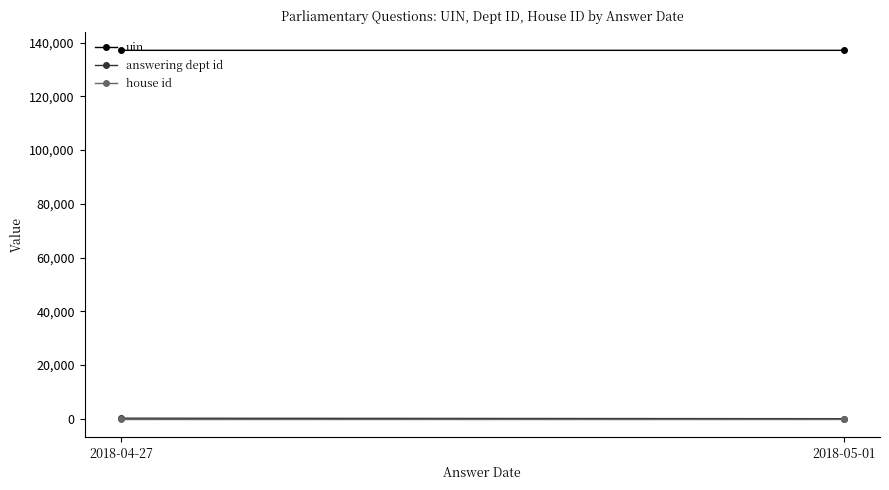

The value of uin at 2018-05-01 is 206849. True or false?

False